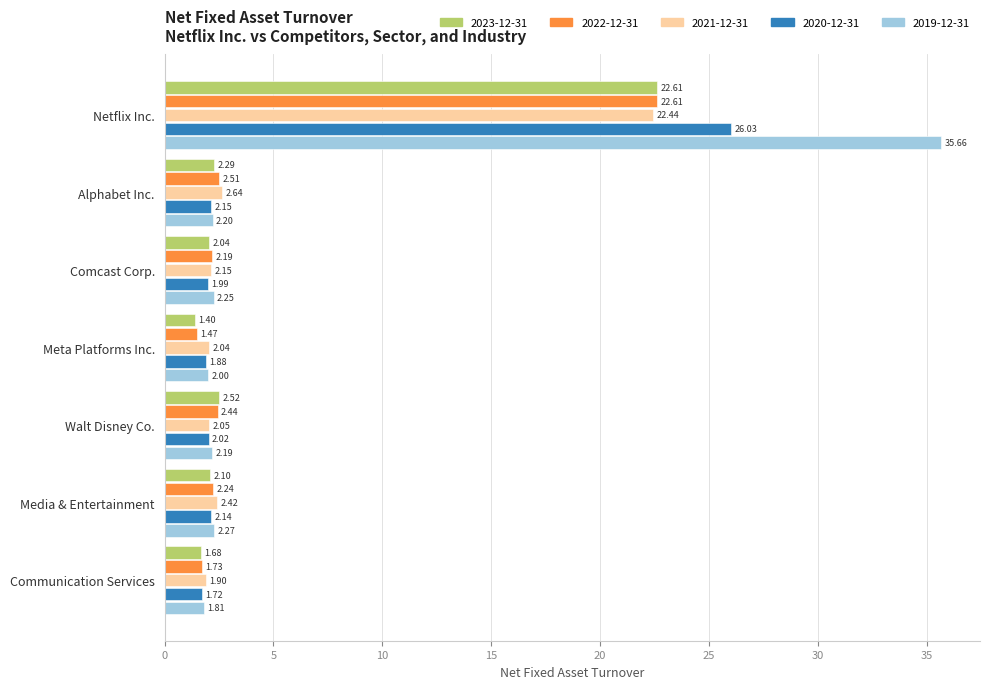

At which label does 2020-12-31 reach its minimum?

Communication Services